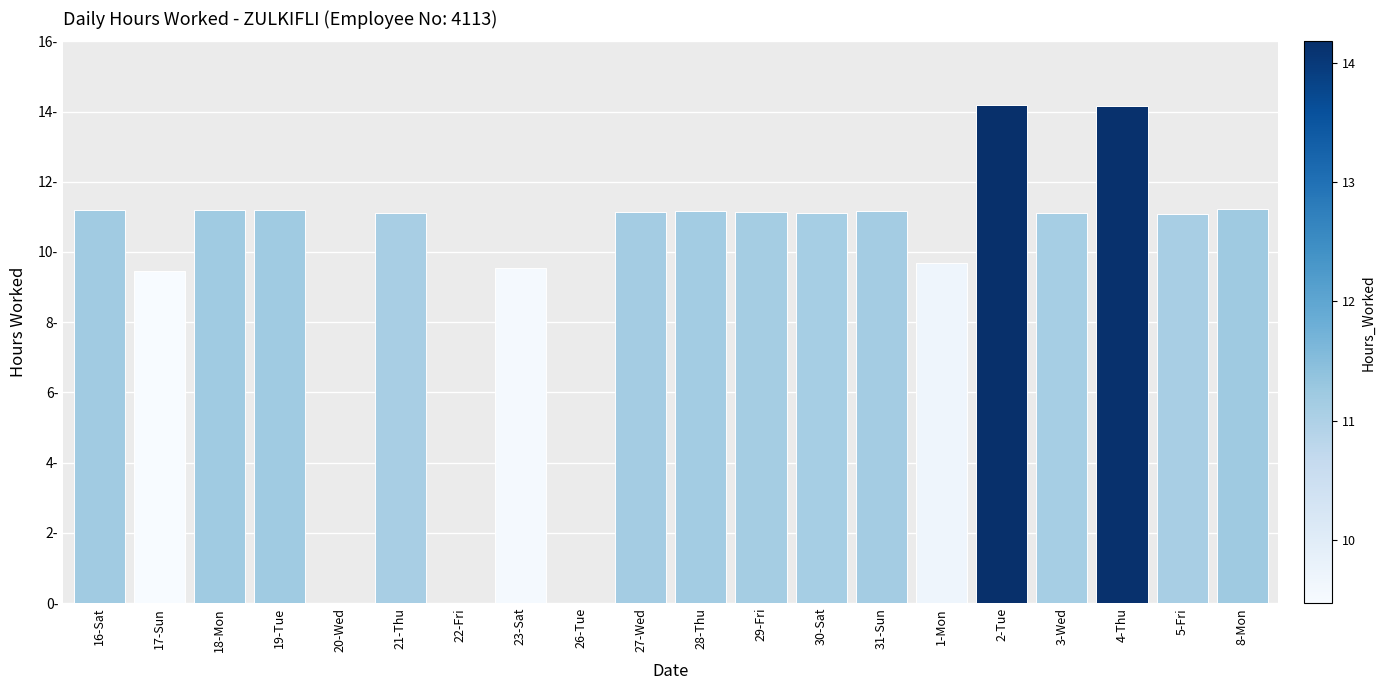

Which label corresponds to the largest value in the chart?

2-Tue